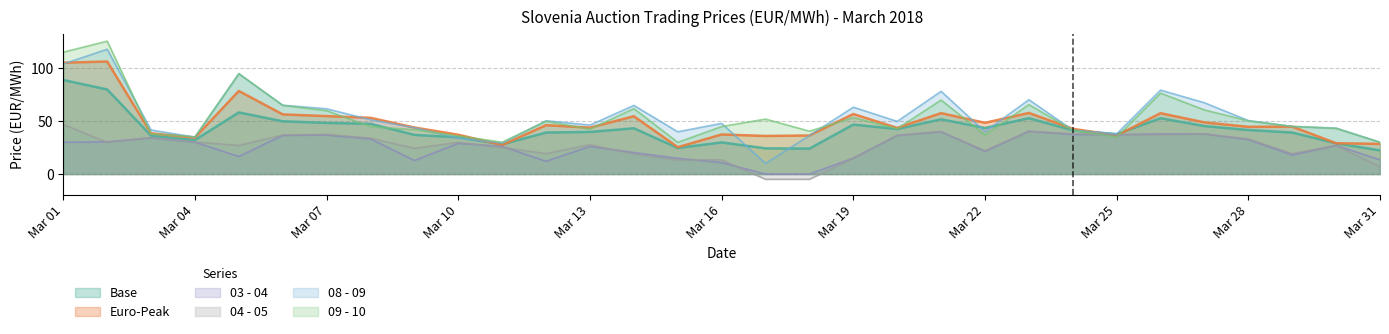

What is the minimum value for Base?

22.4